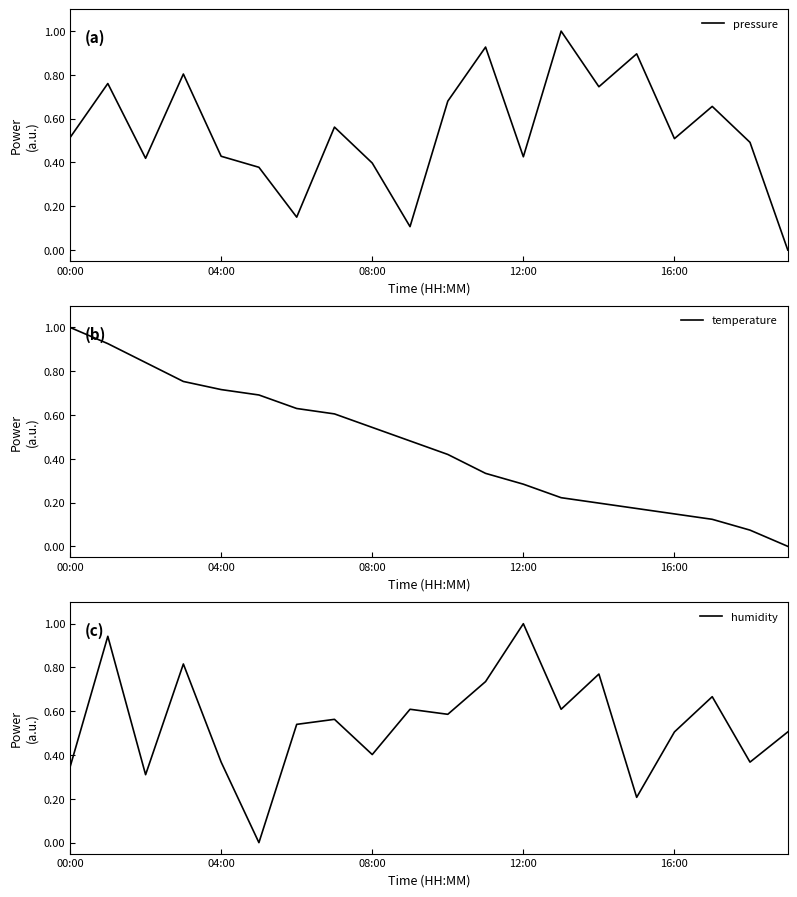

Rank the series at 00:00 from lowest to highest value.

humidity, pressure, temperature